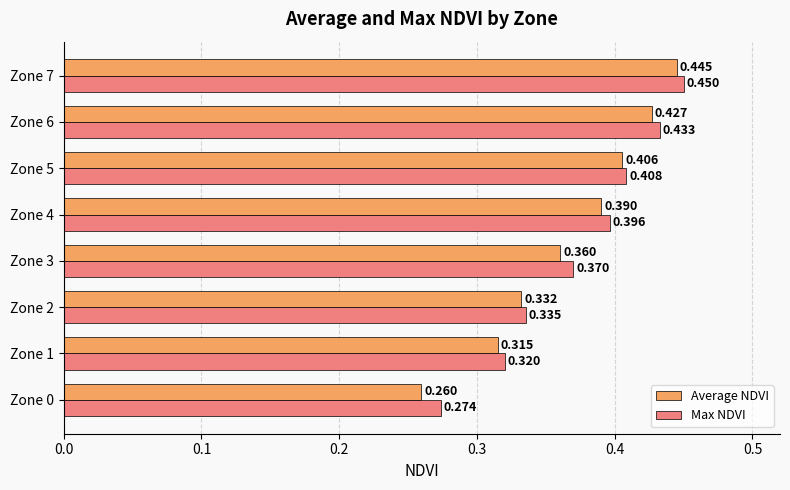

What is the difference between the maximum and second lowest values in the Average NDVI series?

0.1